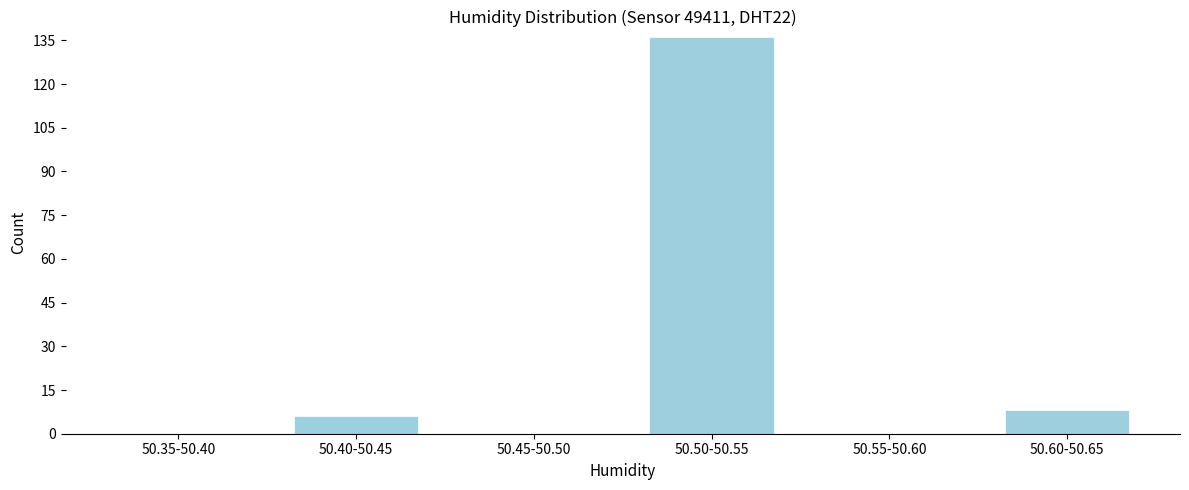

Reading left to right, extract all data points from this chart.

50.35-50.40=0	50.40-50.45=6	50.45-50.50=0	50.50-50.55=136	50.55-50.60=0	50.60-50.65=8